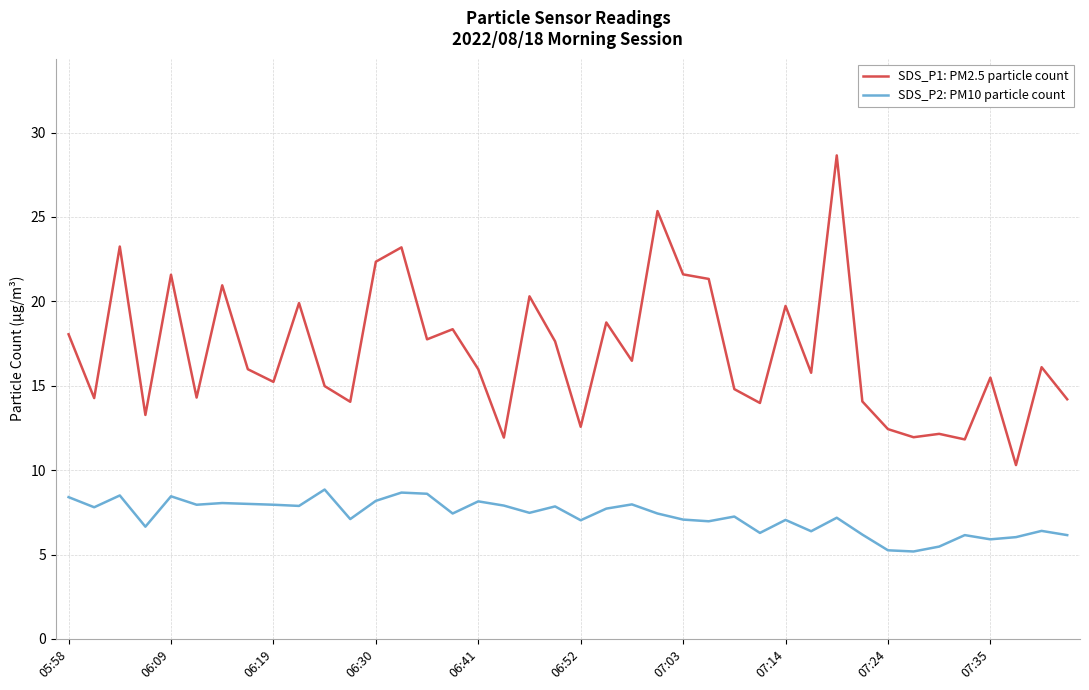

Which series has the largest range (max minus min)?

SDS_P1: PM2.5 particle count